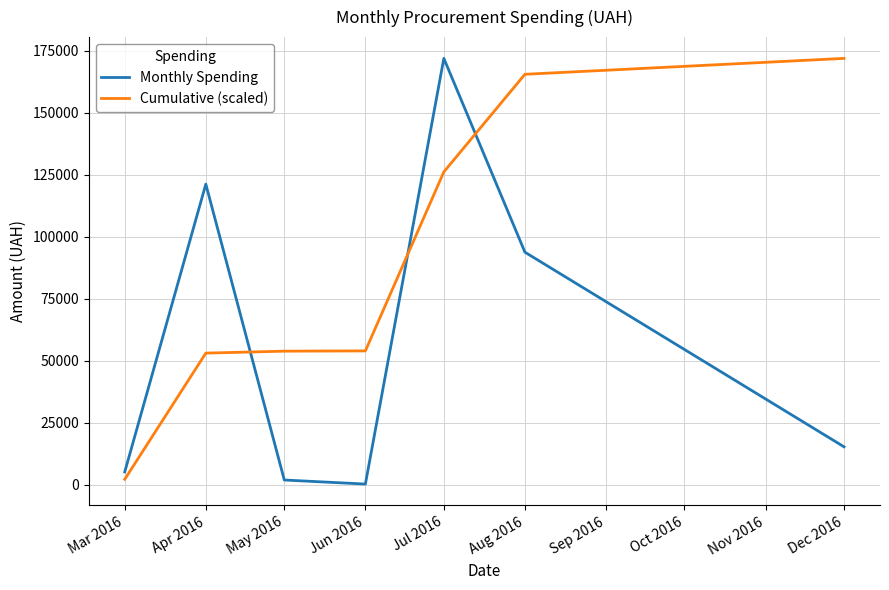

The Cumulative (scaled) series shows 53056.9 at Apr 2016. True or false?

True